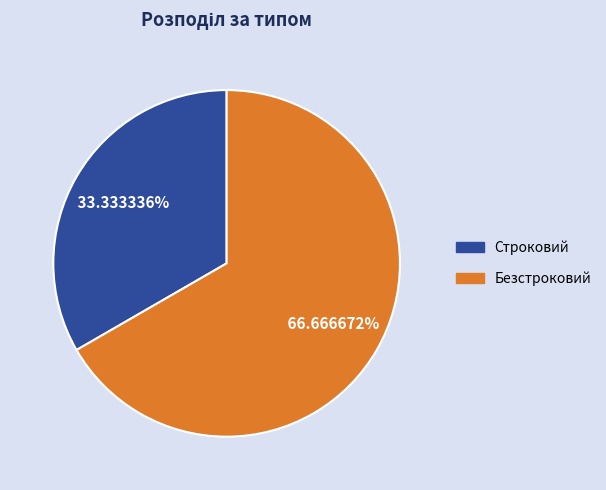

How many slices are in this pie chart?

2